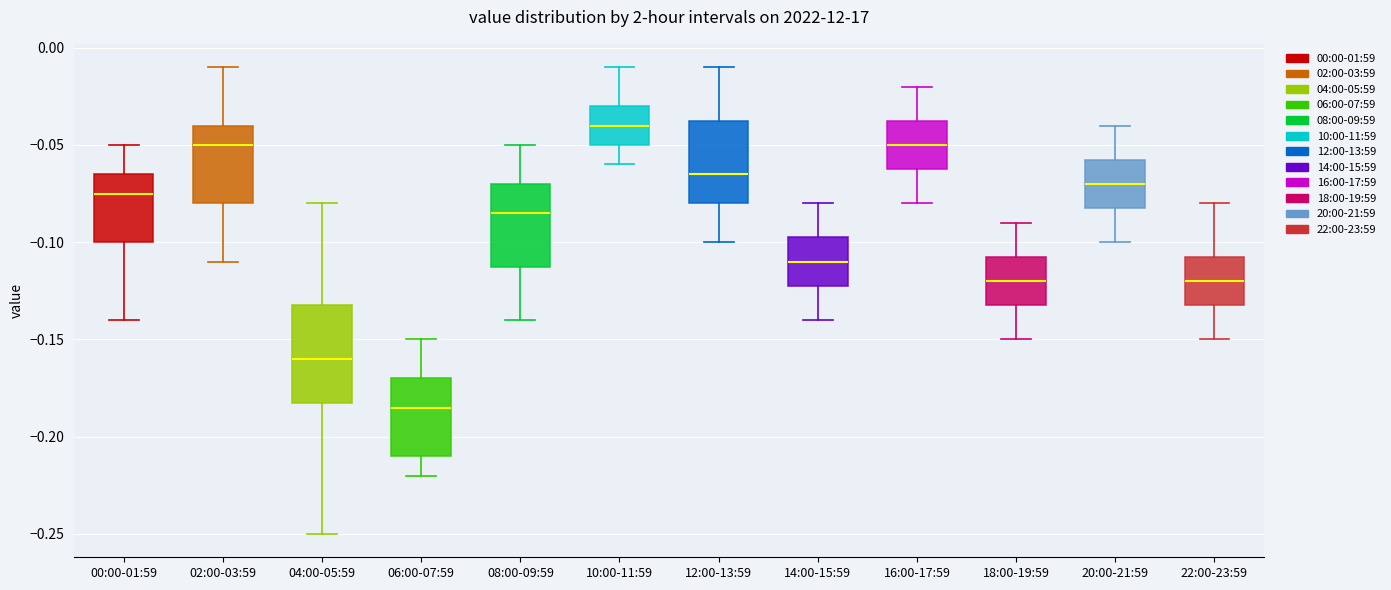

Reading left to right, transcribe this box plot: for each box, give where its median line is, the range the box spans, and where its two whiskers end, as read against the y-axis. The values are not printed on the chart, so give them approximately, as read against the axis.

00:00-01:59: median -0.075, box -0.100 to -0.065, whiskers -0.140 to -0.050
02:00-03:59: median -0.050, box -0.080 to -0.040, whiskers -0.110 to -0.010
04:00-05:59: median -0.160, box -0.180 to -0.130, whiskers -0.250 to -0.080
06:00-07:59: median -0.185, box -0.210 to -0.170, whiskers -0.220 to -0.150
08:00-09:59: median -0.085, box -0.110 to -0.070, whiskers -0.140 to -0.050
10:00-11:59: median -0.040, box -0.050 to -0.030, whiskers -0.060 to -0.010
12:00-13:59: median -0.065, box -0.080 to -0.035, whiskers -0.100 to -0.010
14:00-15:59: median -0.110, box -0.120 to -0.095, whiskers -0.140 to -0.080
16:00-17:59: median -0.050, box -0.060 to -0.035, whiskers -0.080 to -0.020
18:00-19:59: median -0.120, box -0.130 to -0.105, whiskers -0.150 to -0.090
20:00-21:59: median -0.070, box -0.080 to -0.055, whiskers -0.100 to -0.040
22:00-23:59: median -0.120, box -0.130 to -0.105, whiskers -0.150 to -0.080